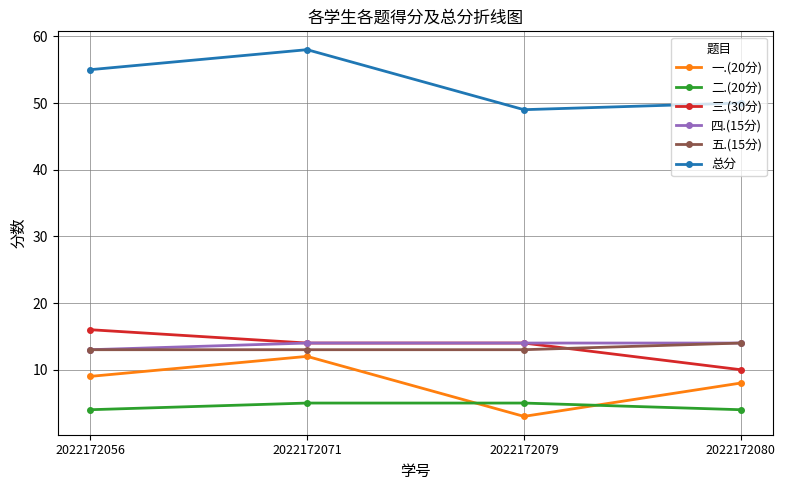

In 总分, how many points are higher than both neighbors (excluding endpoints)?

1